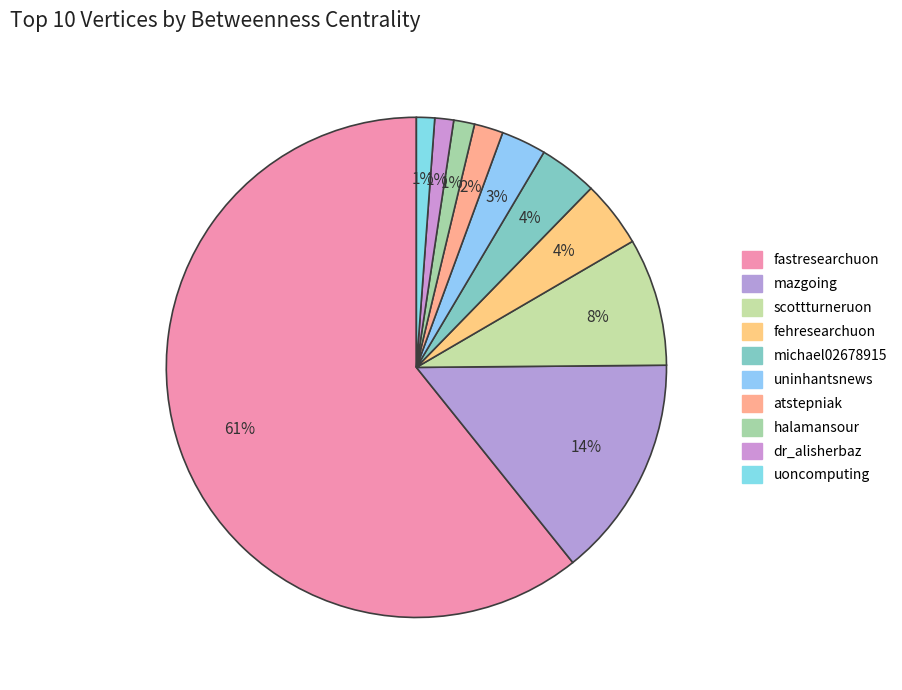

Is there a majority slice in this chart?

Yes